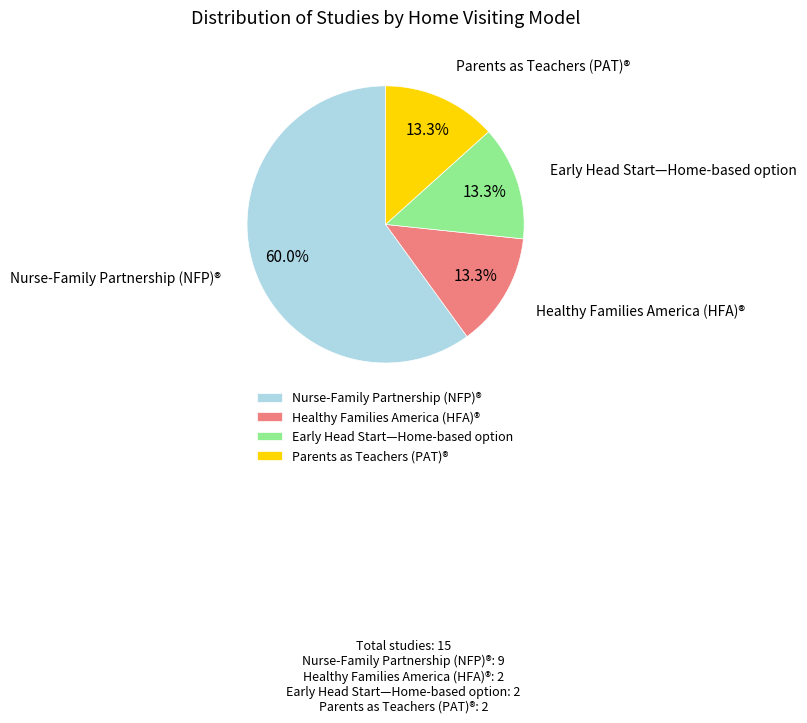

The Parents as Teachers (PAT)® slice represents 22% of the pie. True or false?

False